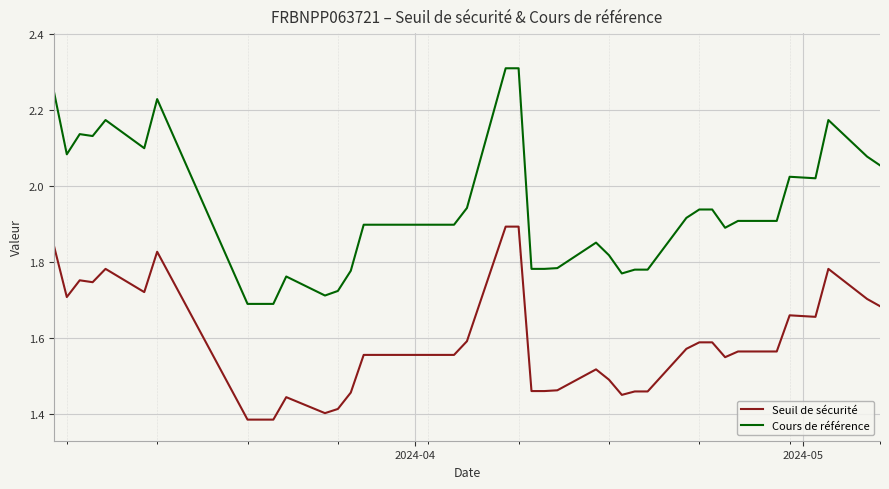

List the series in order of their peak value, highest first.

Cours de référence, Seuil de sécurité